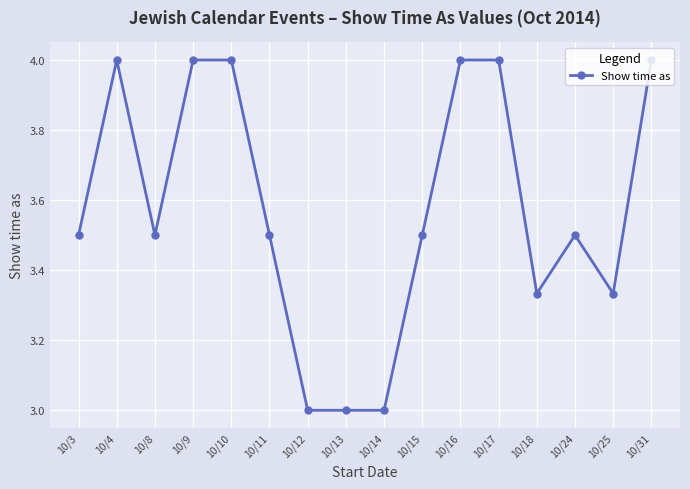

How many series are shown in this chart?

1